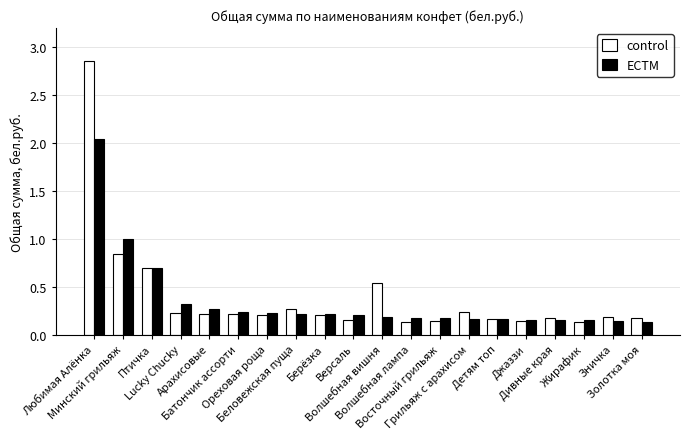

What position from the right is Ореховая роща?

14